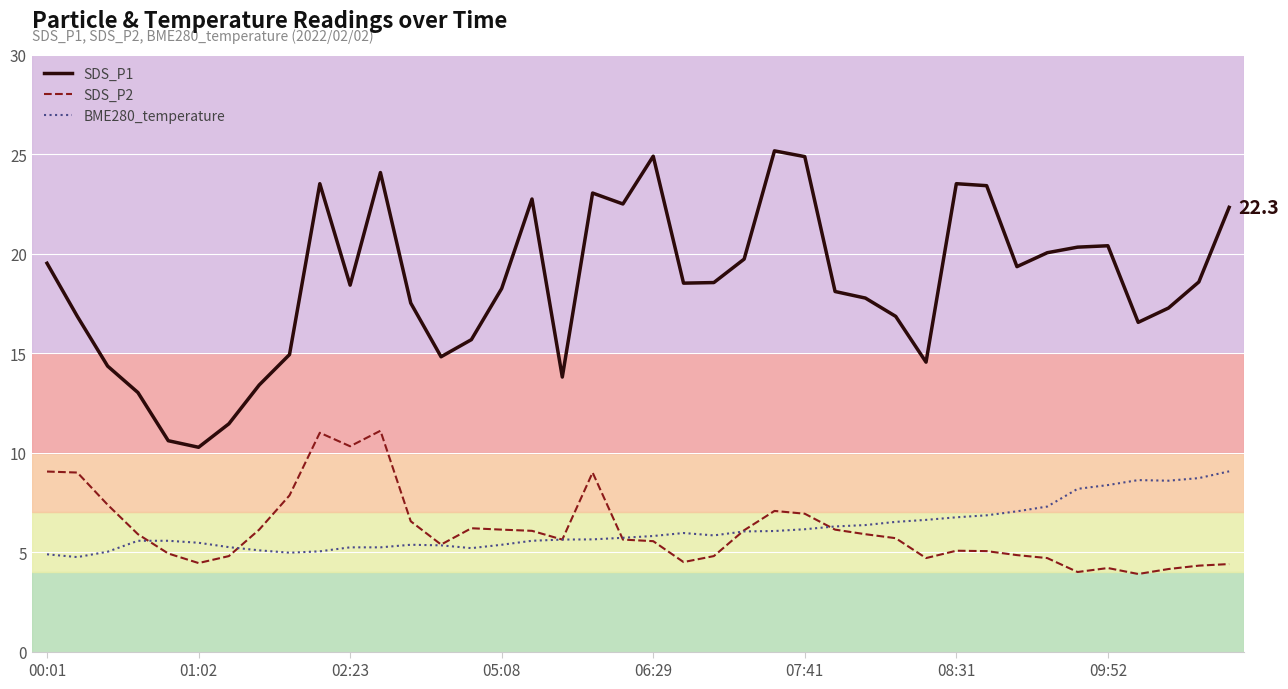

Which series has the widest spread of values?

SDS_P1